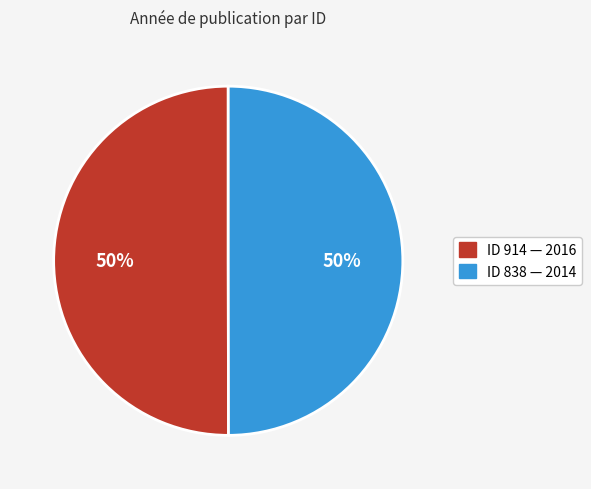

To the nearest percent, what is the average slice percentage?

50%